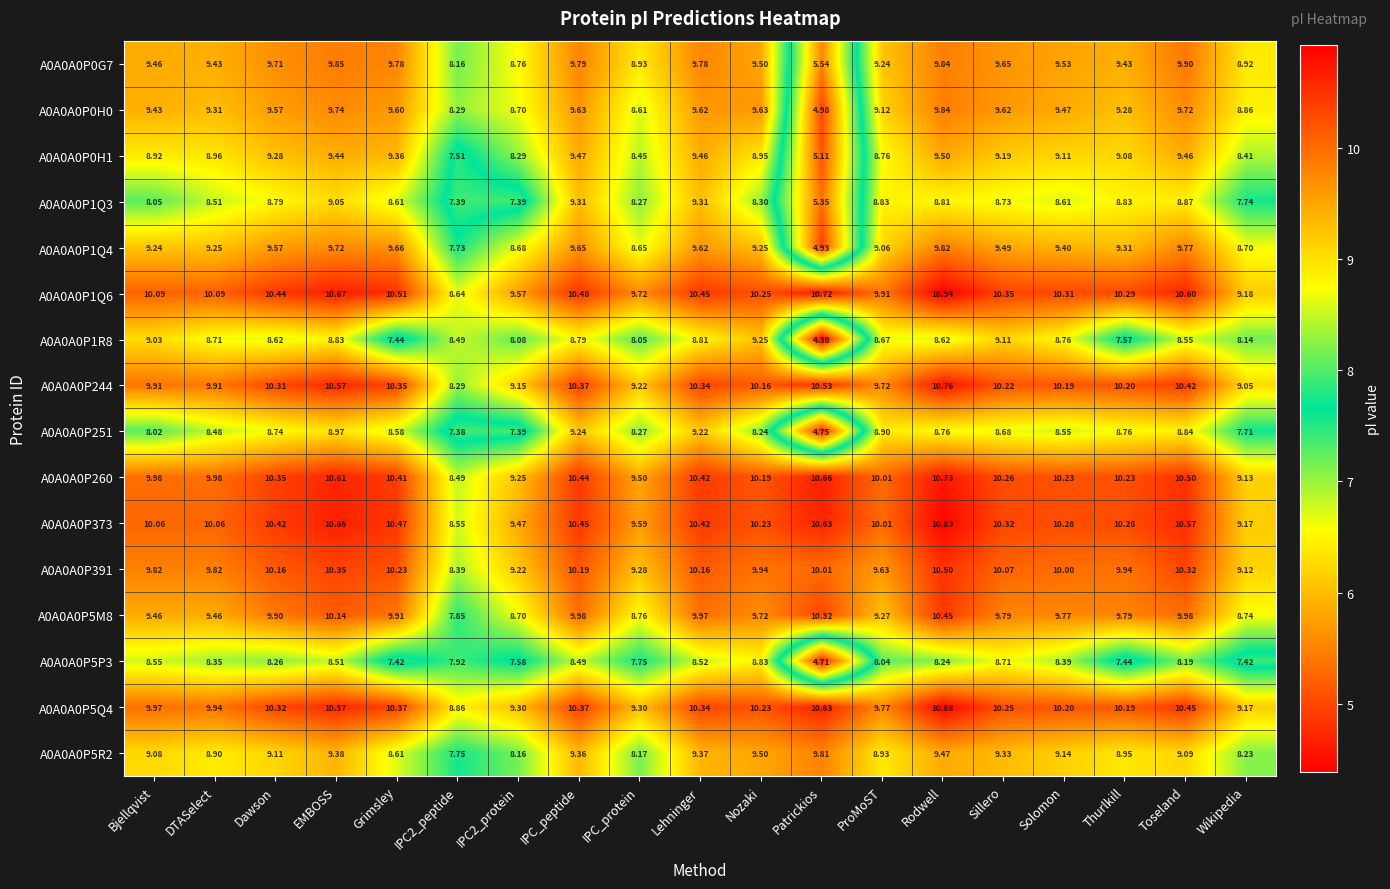

Which series has the largest range (max minus min)?

A0A0A0P1Q4